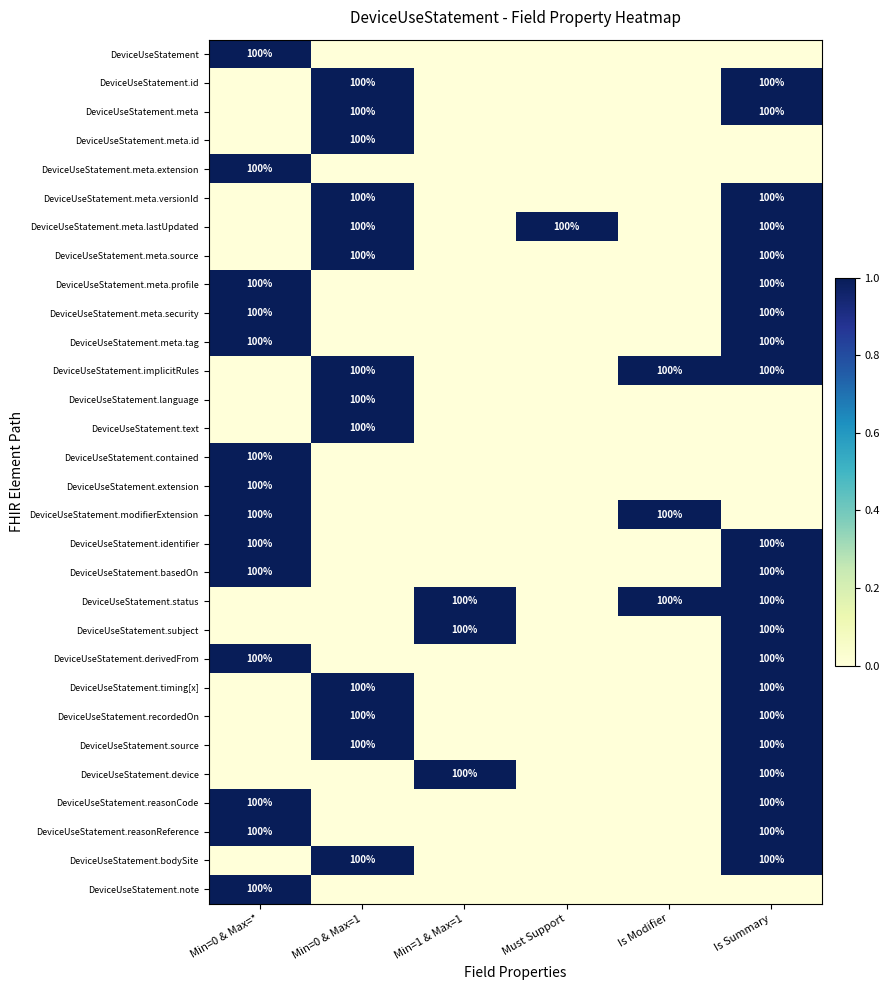

The DeviceUseStatement.implicitRules series shows 175 at Is Modifier. True or false?

False